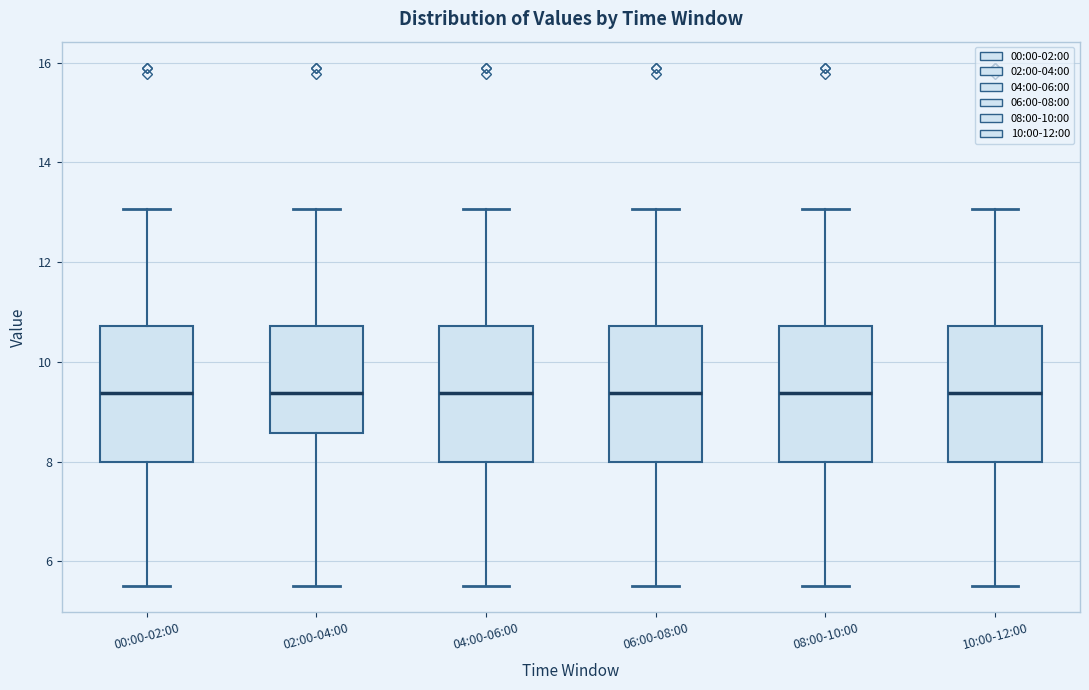

Reading left to right, read every box against the y-axis: the position of its median line, the range the box covers, and the ends of its whiskers. The values are not printed on the chart, so give them approximately, as read against the axis.

00:00-02:00: median 9.4, box 8.0 to 10.8, whiskers 5.6 to 13.0
02:00-04:00: median 9.4, box 8.6 to 10.8, whiskers 5.6 to 13.0
04:00-06:00: median 9.4, box 8.0 to 10.8, whiskers 5.6 to 13.0
06:00-08:00: median 9.4, box 8.0 to 10.8, whiskers 5.6 to 13.0
08:00-10:00: median 9.4, box 8.0 to 10.8, whiskers 5.6 to 13.0
10:00-12:00: median 9.4, box 8.0 to 10.8, whiskers 5.6 to 13.0